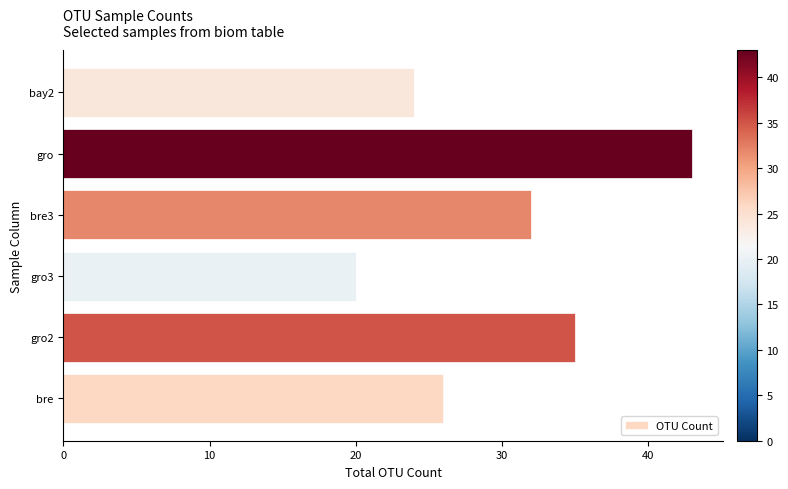

List the labels in order of value, smallest first.

gro3, bay2, bre, bre3, gro2, gro